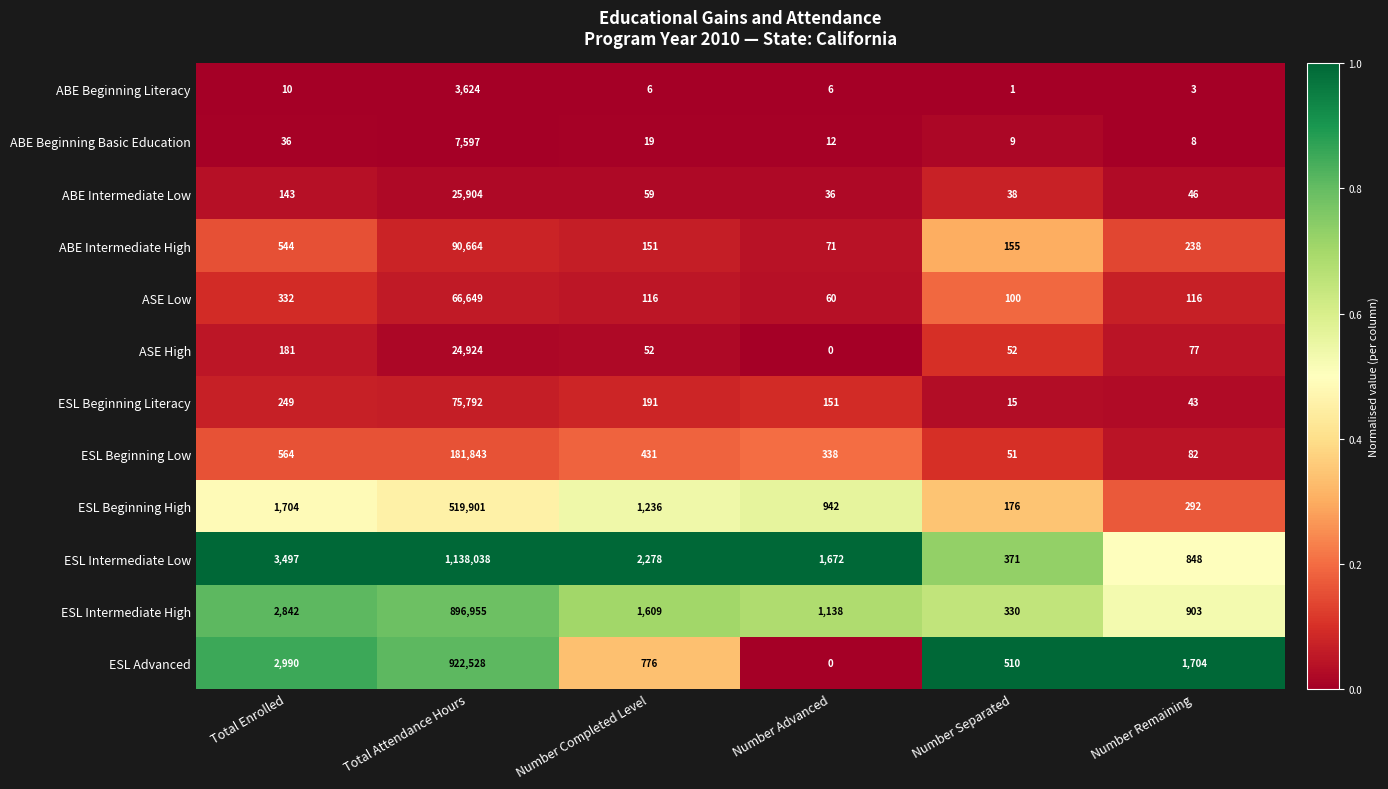

What is the difference between the maximum and second lowest values in the ASE Low series?

66549